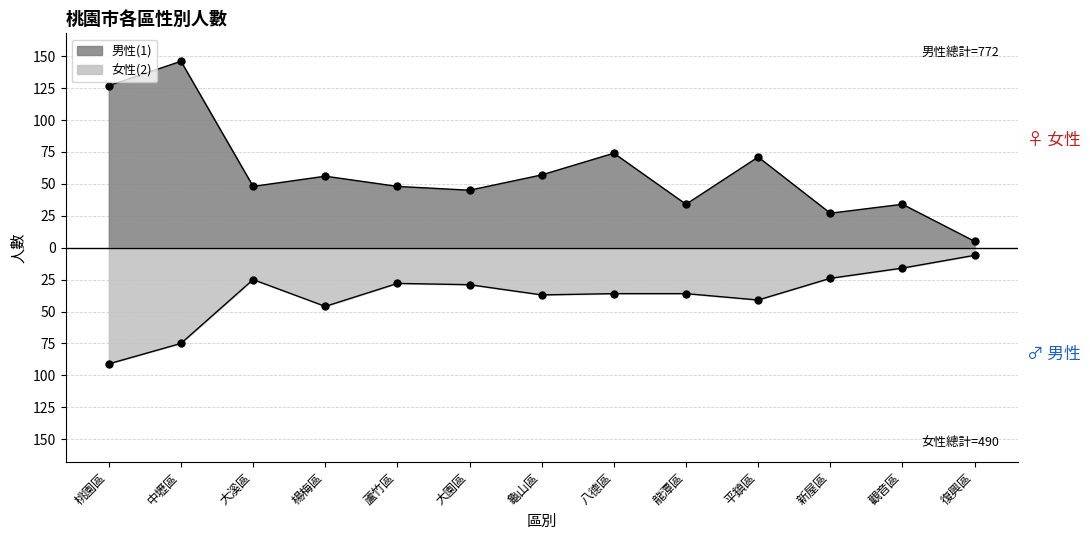

What are all the series names shown in the legend?

男性(1), 女性(2)